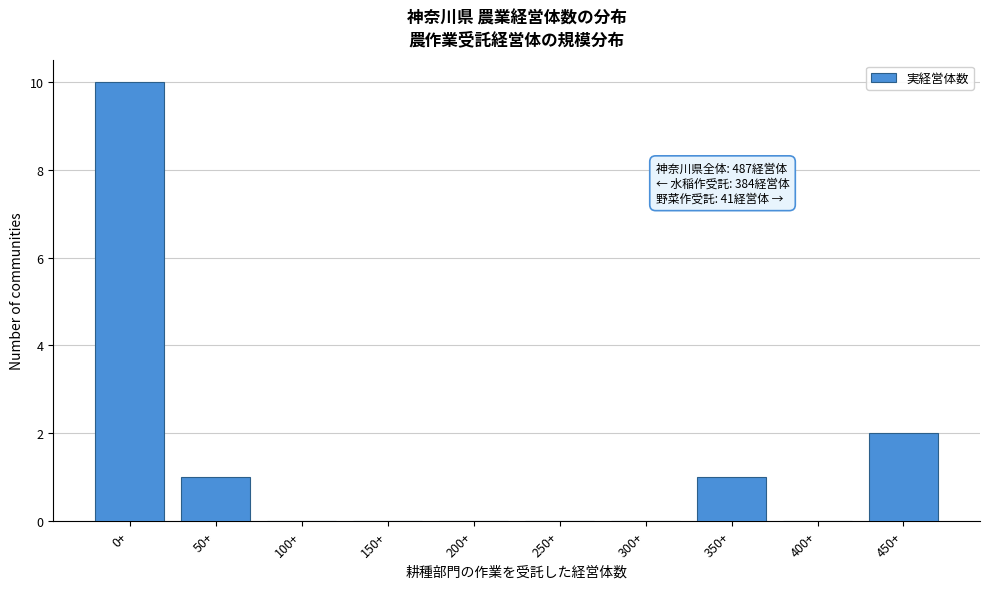

Reading left to right, extract all data points from this chart.

0+=10	50+=1	100+=0	150+=0	200+=0	250+=0	300+=0	350+=1	400+=0	450+=2